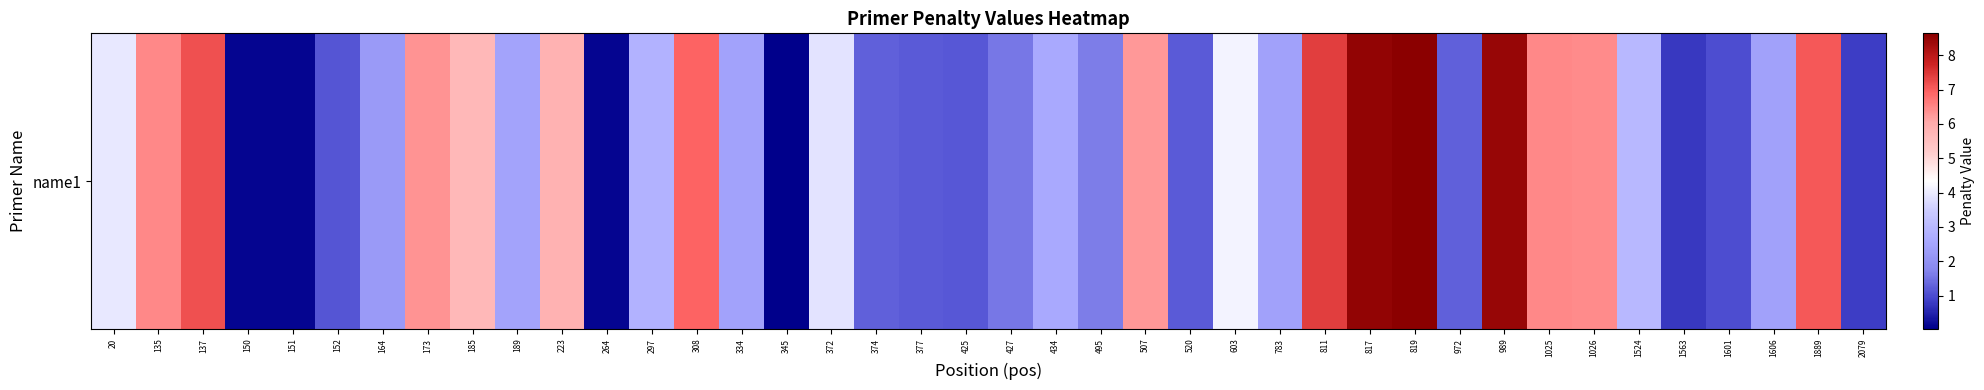

What is the approximate value at 308?

6.9